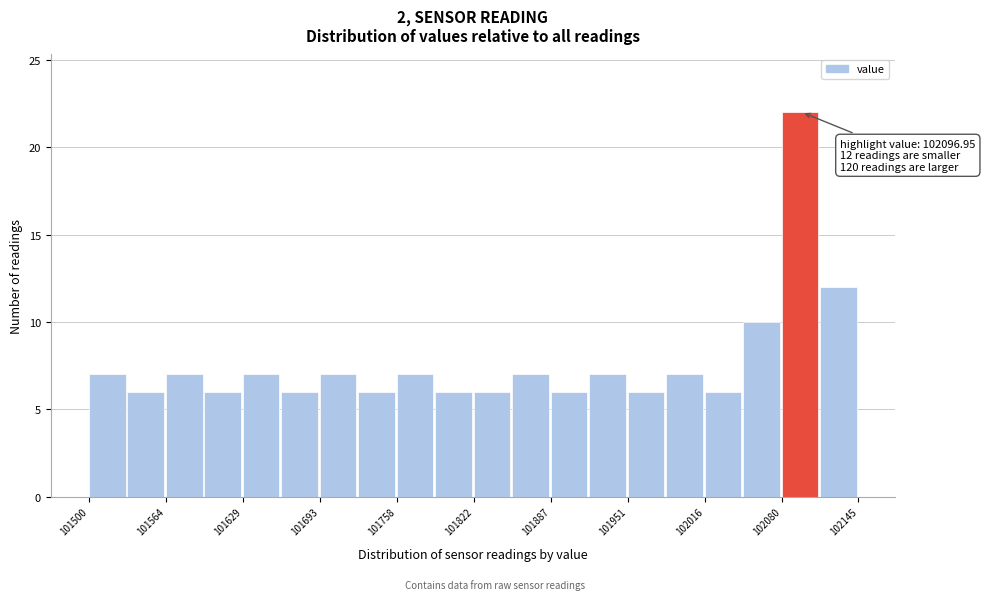

Around what value on the x-axis is the tallest bar? Give the approximate position of its centre, as read against the axis.

102100